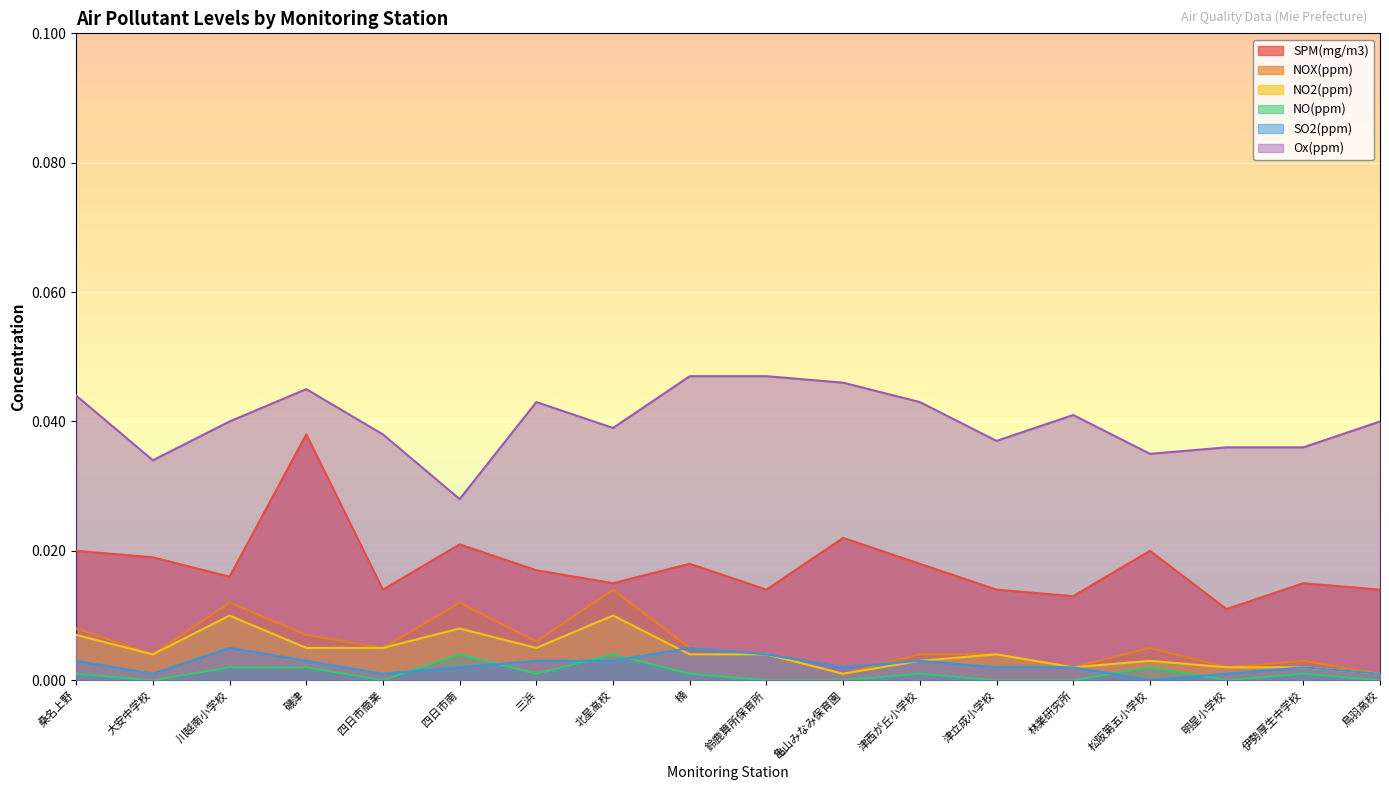

At which label is SO2(ppm) closest to 0?

松阪第五小学校